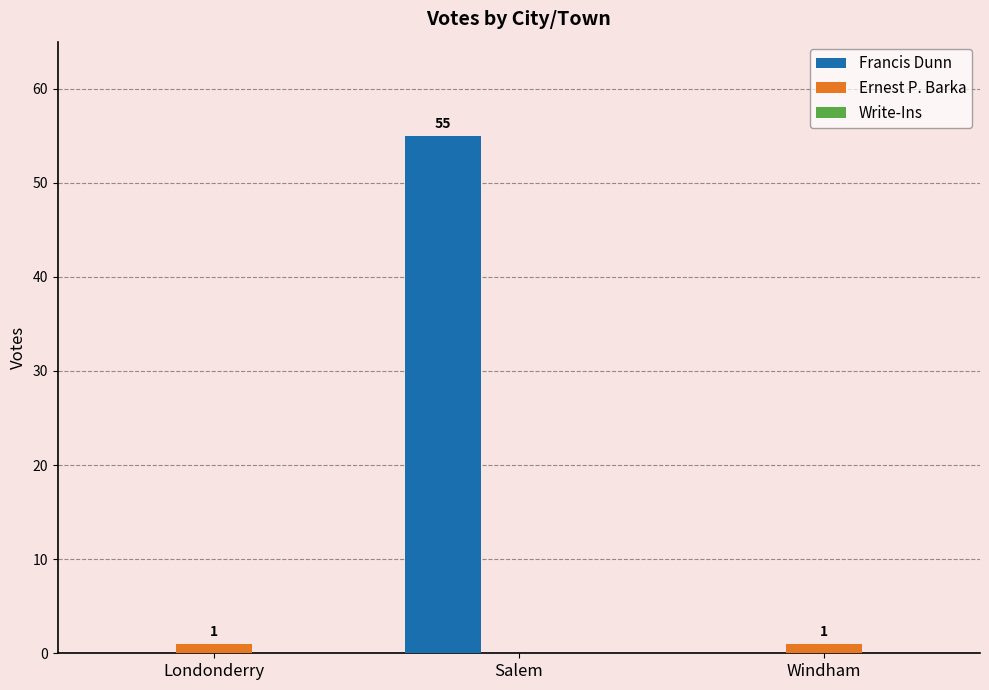

Which category has the highest value in the Francis Dunn series?

Salem